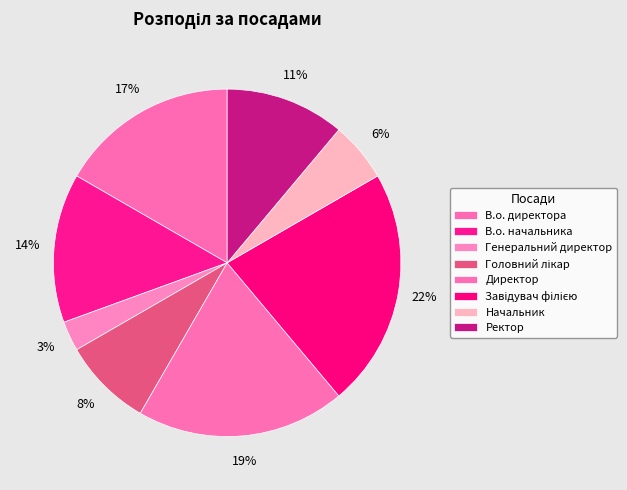

Combined, what portion of the pie is Ректор and Завідувач філією?

33.3%